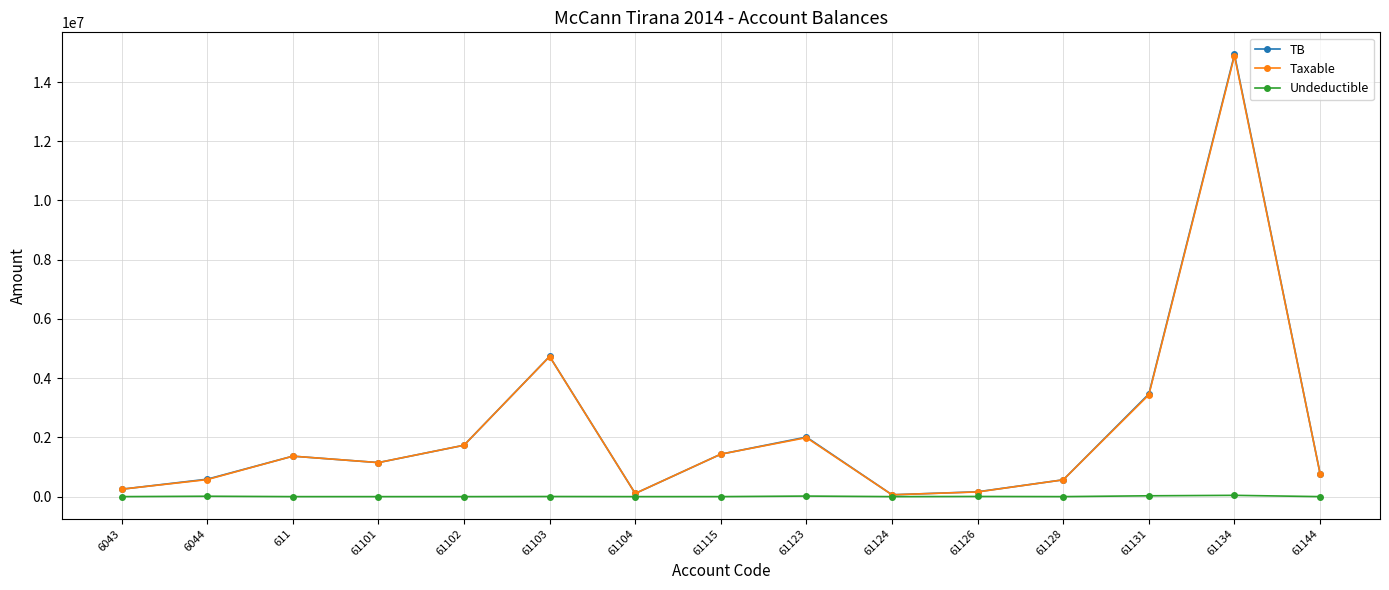

What is the maximum value shown in the chart?

14931158.8